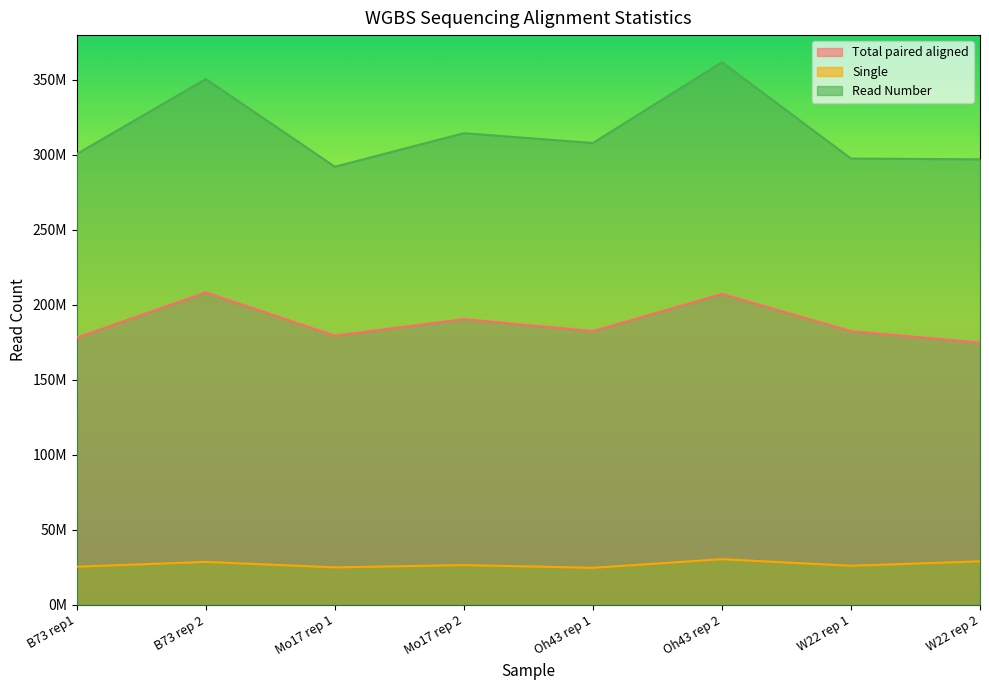

What is the average value of the Total paired aligned series?

187839478